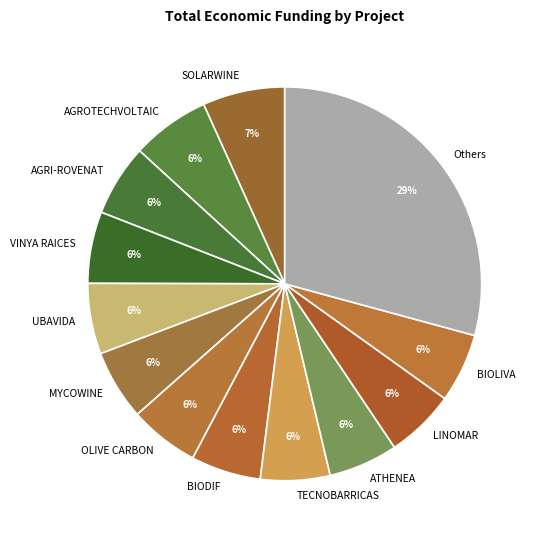

What is the ratio of the value at OLIVE CARBON to the value at UBAVIDA?

1.0